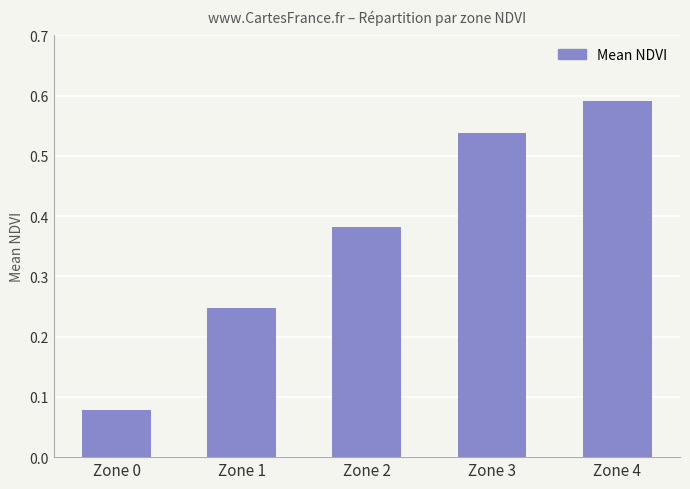

Rank the categories by value from highest to lowest.

Zone 4, Zone 3, Zone 2, Zone 1, Zone 0